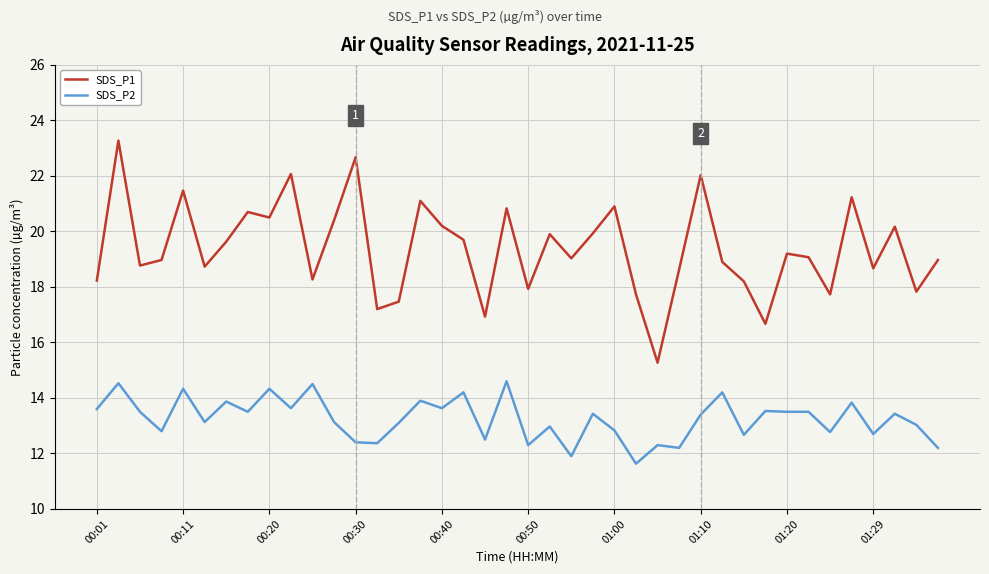

True or false: SDS_P1 and SDS_P2 cross at least once.

False